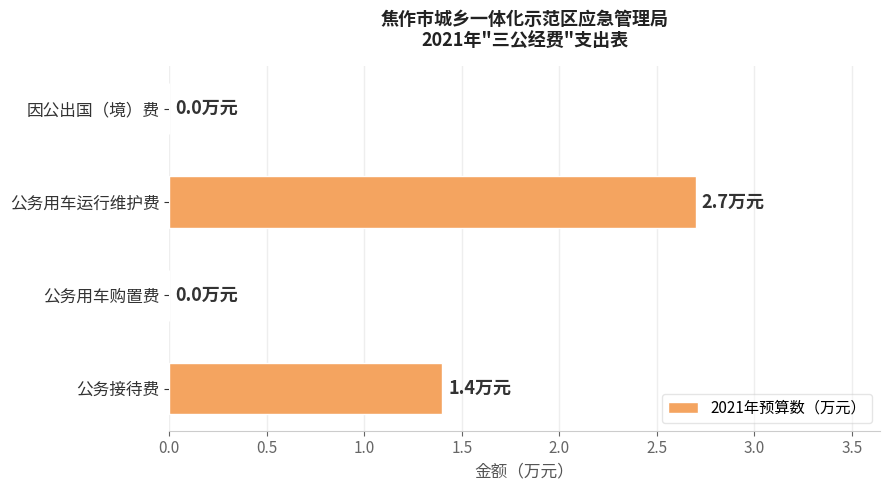

Reading top to bottom, what are all the values shown in this chart?

因公出国（境）费=0.0	公务用车运行维护费=2.7	公务用车购置费=0.0	公务接待费=1.4